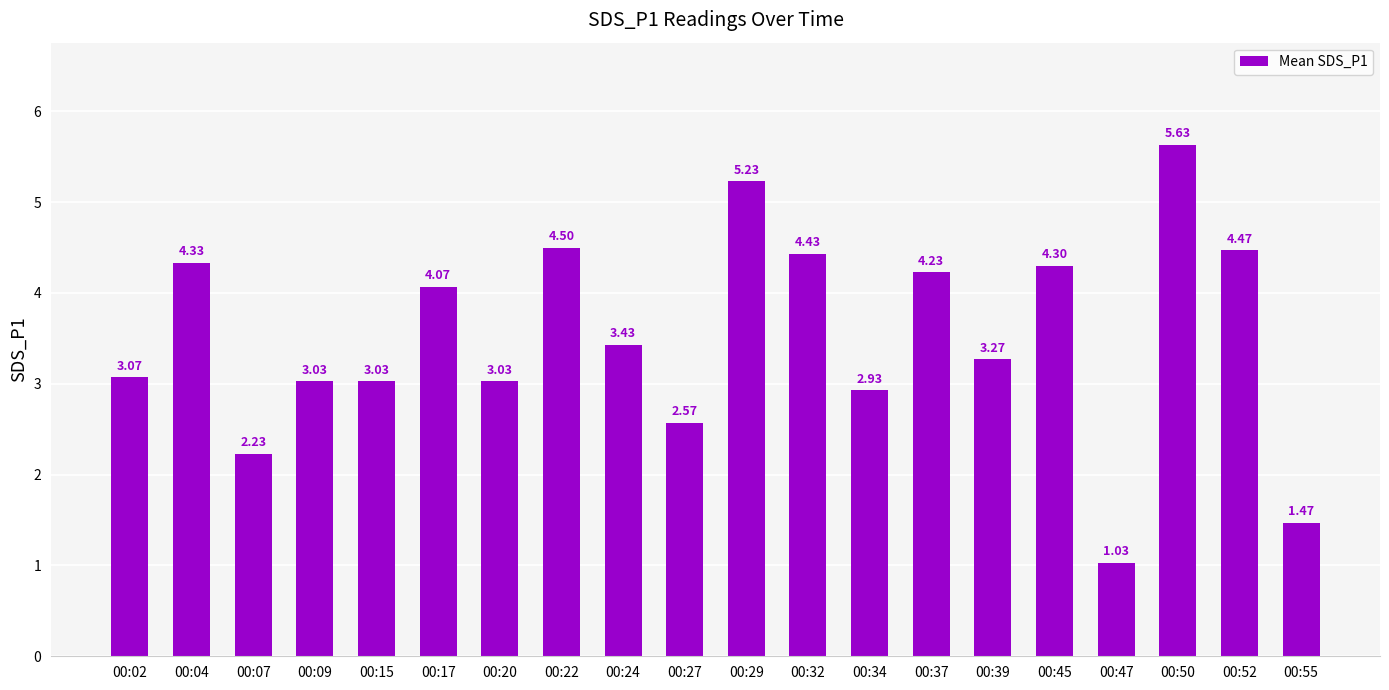

What is the sum of the values at 00:47 and 00:55?

2.5